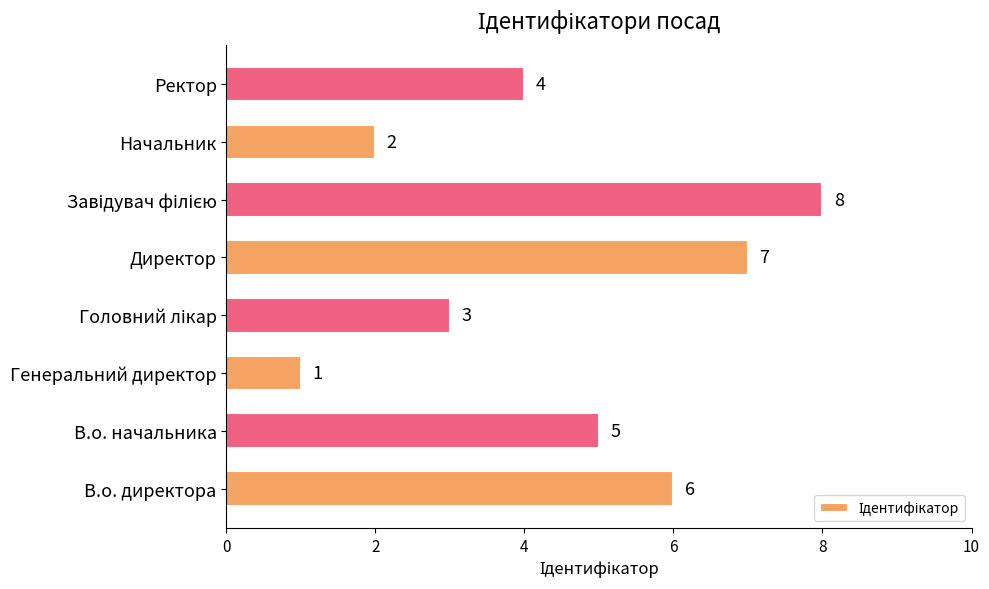

What is the difference between the second highest and second lowest values?

5